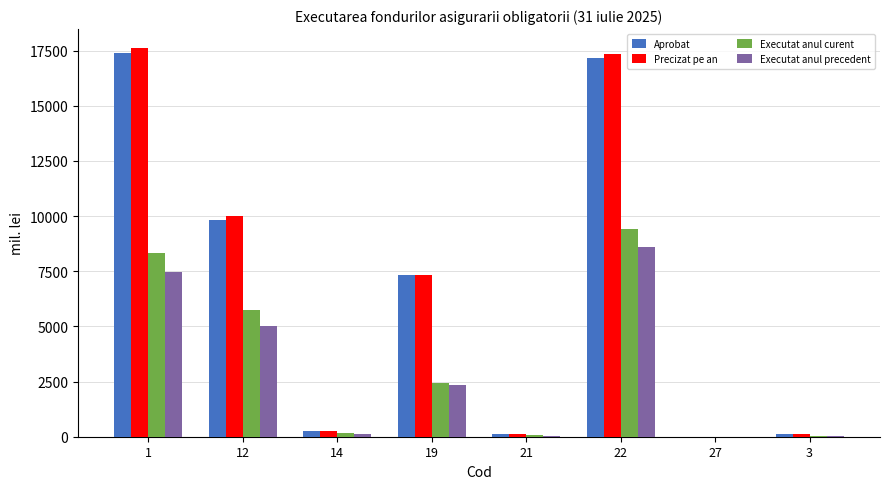

Read the Aprobat value at 14.

241.4